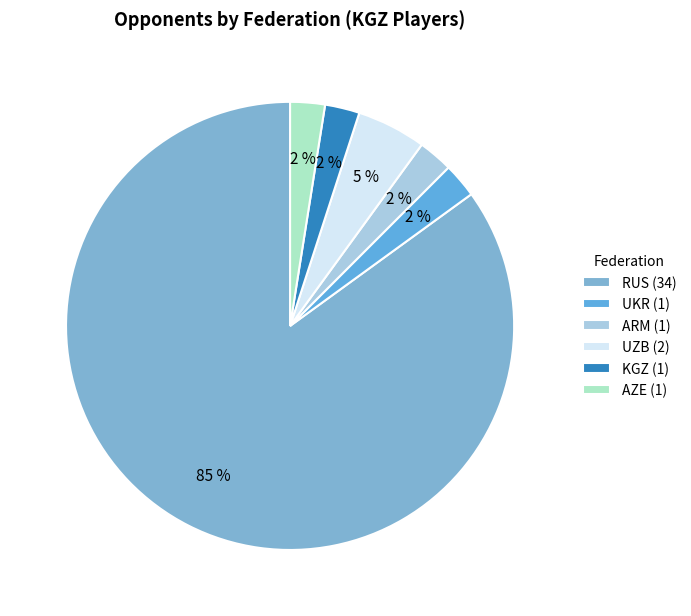

What is the smallest slice in the pie chart?

UKR